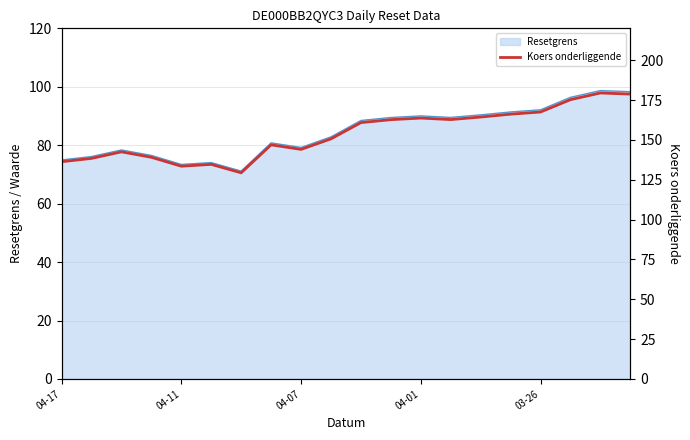

Which has a higher value, 11 or 5?

11